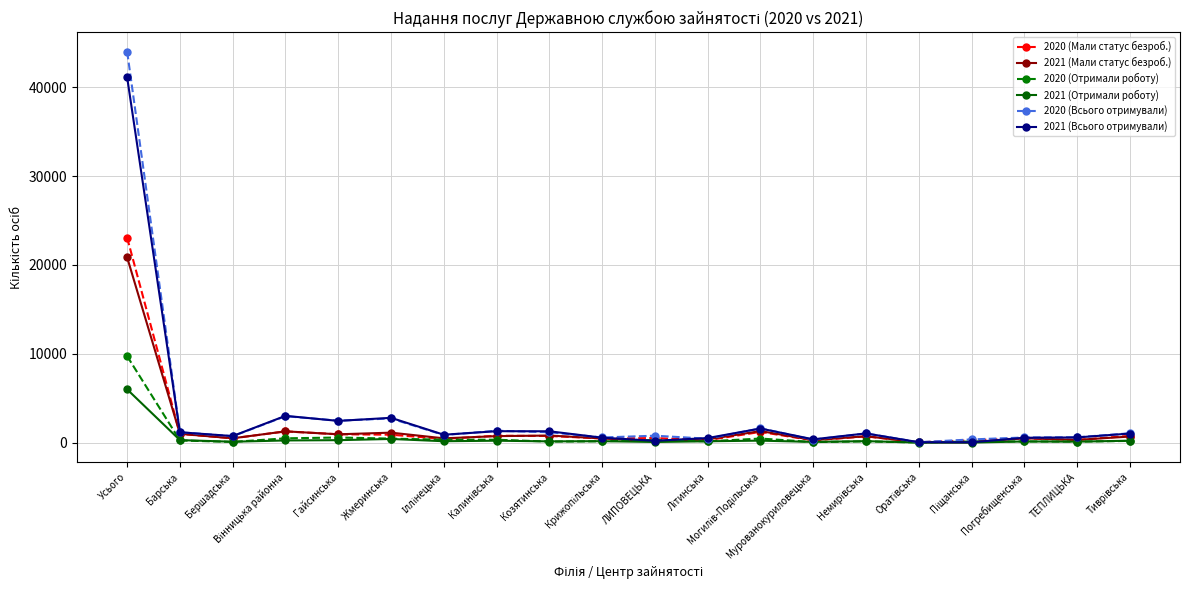

Is it true that 2021 (Всього отримували) equals 2789 at Жмеринська?

True